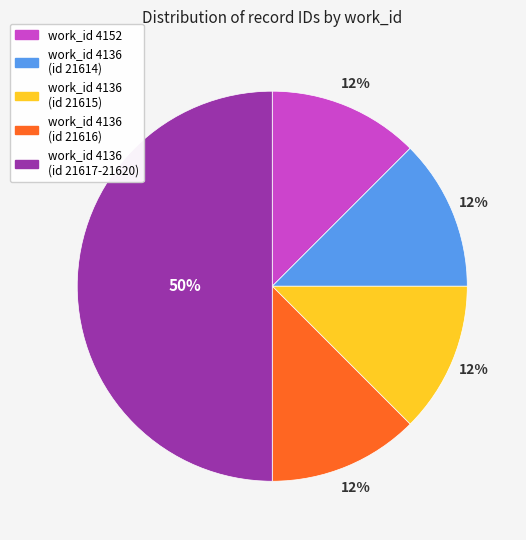

To the nearest percent, what is the average slice percentage?

20%